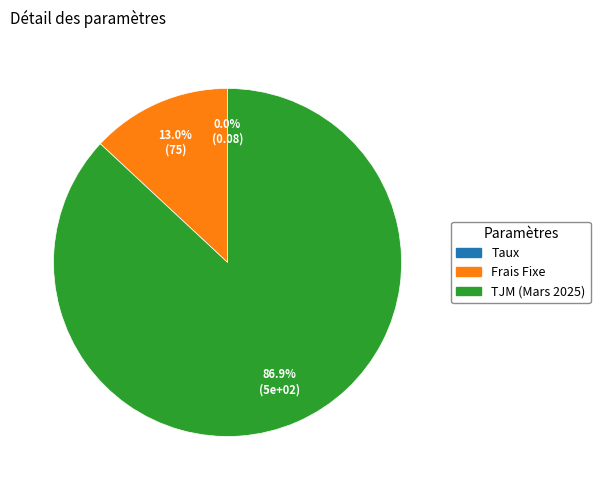

What portion of the pie excludes Frais Fixe?

87.0%